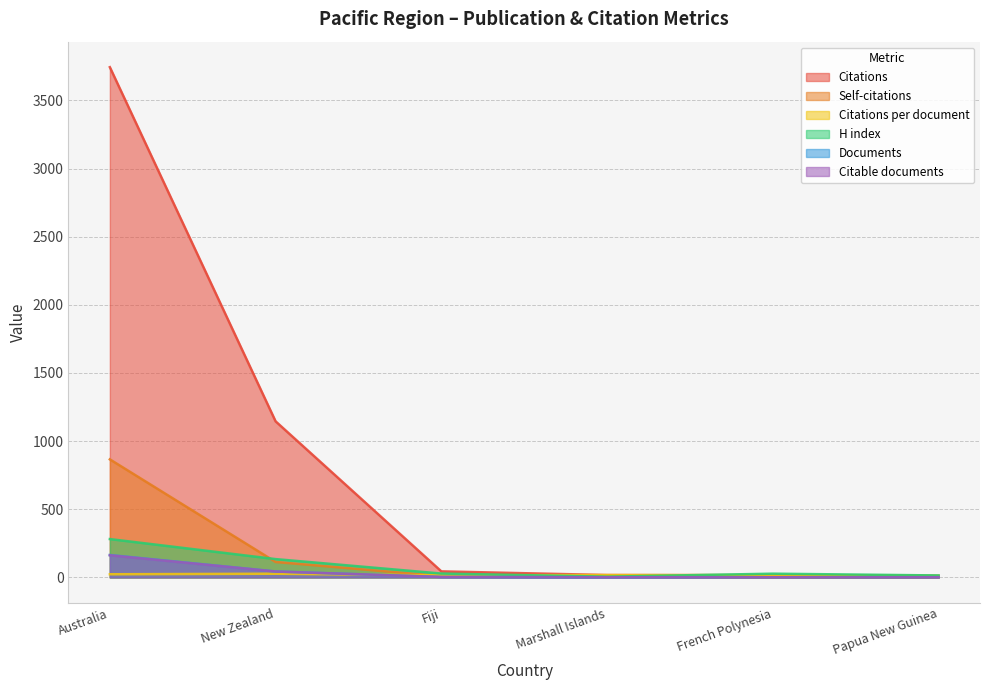

Which has a higher value, Fiji or Marshall Islands?

Fiji